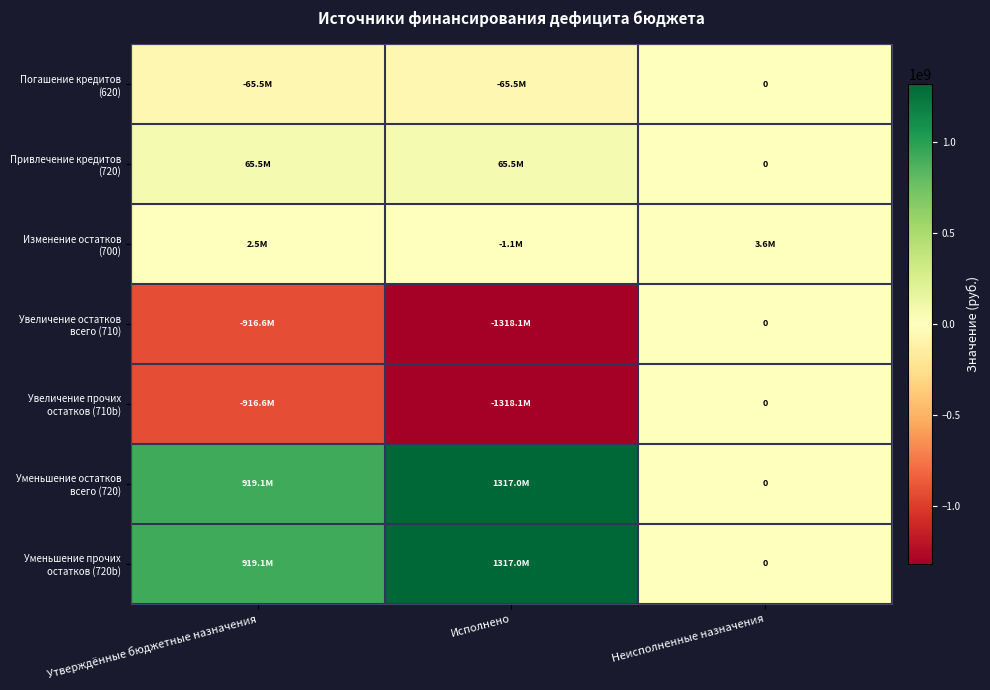

True or false: Уменьшение остатков всего (720) has a value of 1572194349.0 at Утверждённые бюджетные назначения.

False